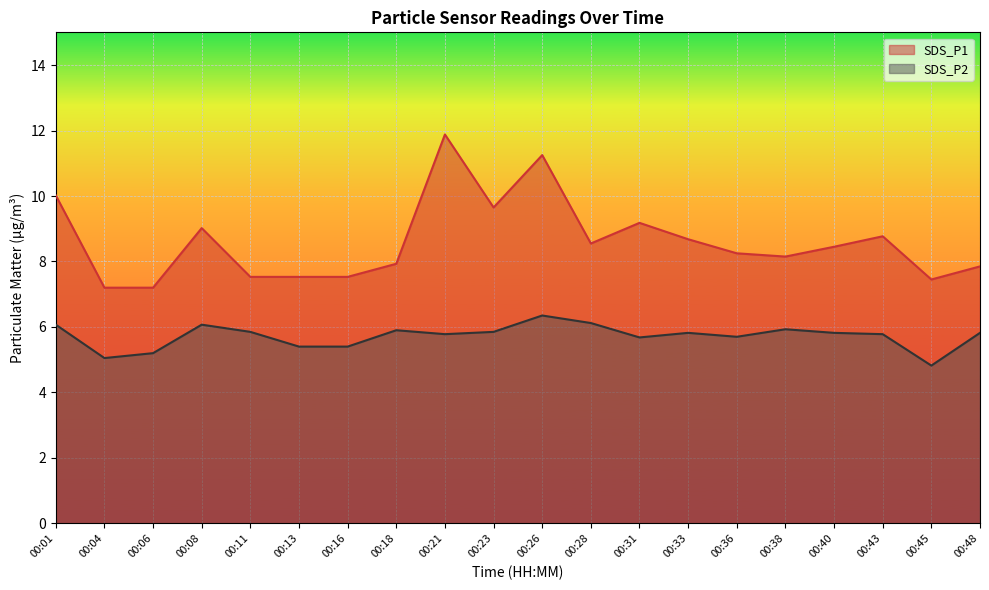

What is the approximate value of SDS_P2 at 00:45?

4.8